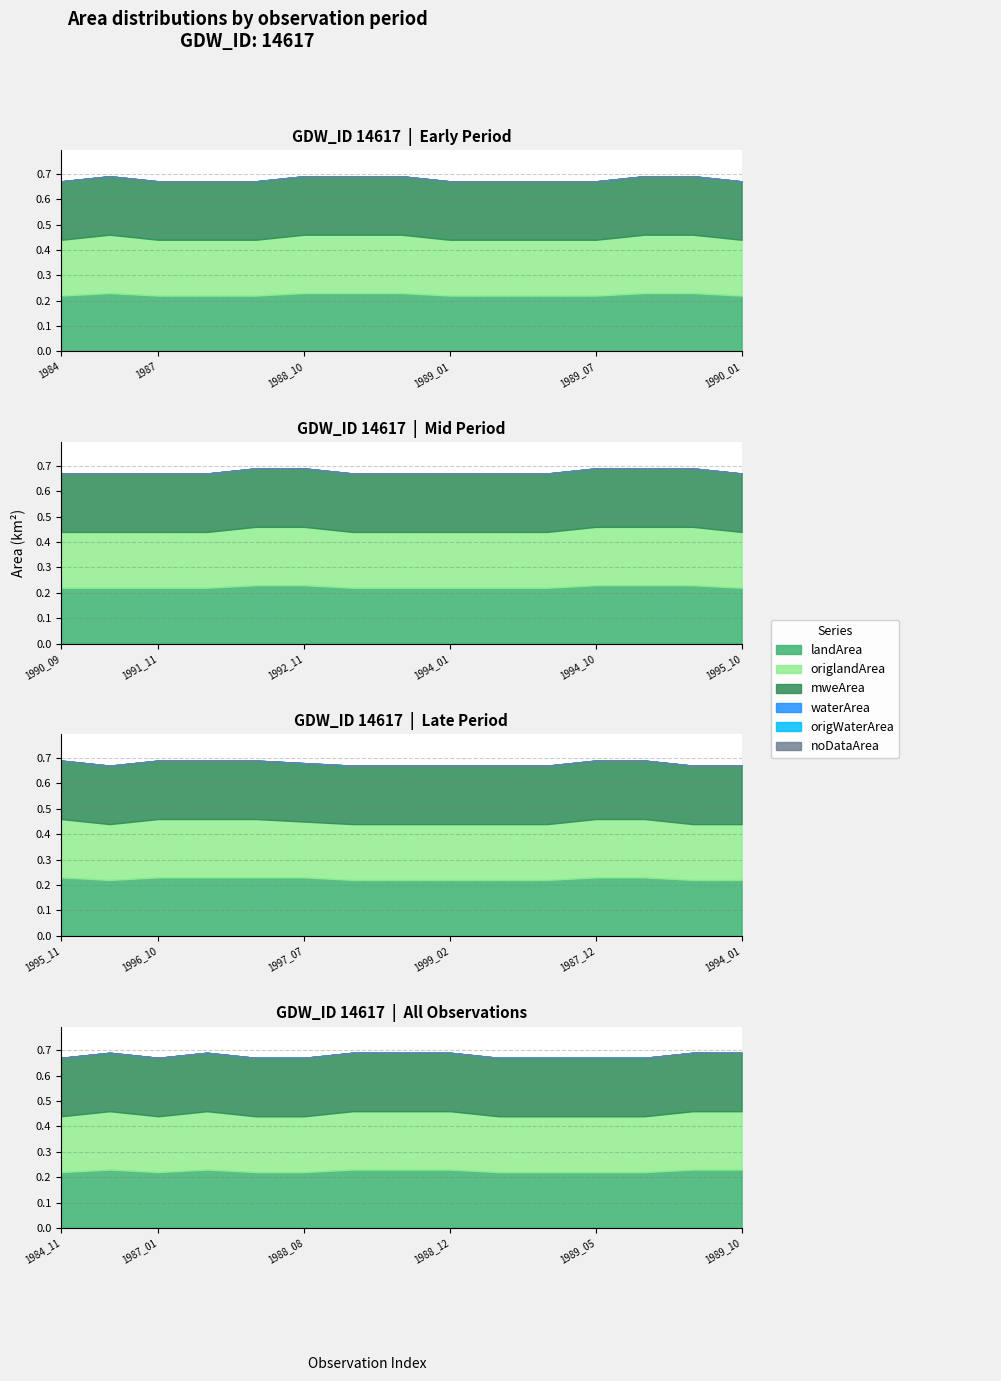

Reading right to left, transcribe all the data shown in this chart.

landArea: 0.2	0.2	0.2	0.2	0.2	0.2	0.2	0.2	0.2	0.2	0.2	0.2	0.2	0.2	0.2
origlandArea: 0.2	0.2	0.2	0.2	0.2	0.2	0.2	0.2	0.2	0.2	0.2	0.2	0.2	0.2	0.2
waterArea: 0.0	0.0	0.0	0.0	0.0	0.0	0.0	0.0	0.0	0.0	0.0	0.0	0.0	0.0	0.0
origWaterArea: 0.0	0.0	0.0	0.0	0.0	0.0	0.0	0.0	0.0	0.0	0.0	0.0	0.0	0.0	0.0
noDataArea: 0.0	0.0	0.0	0.0	0.0	0.0	0.0	0.0	0.0	0.0	0.0	0.0	0.0	0.0	0.0
mweArea: 0.2	0.2	0.2	0.2	0.2	0.2	0.2	0.2	0.2	0.2	0.2	0.2	0.2	0.2	0.2